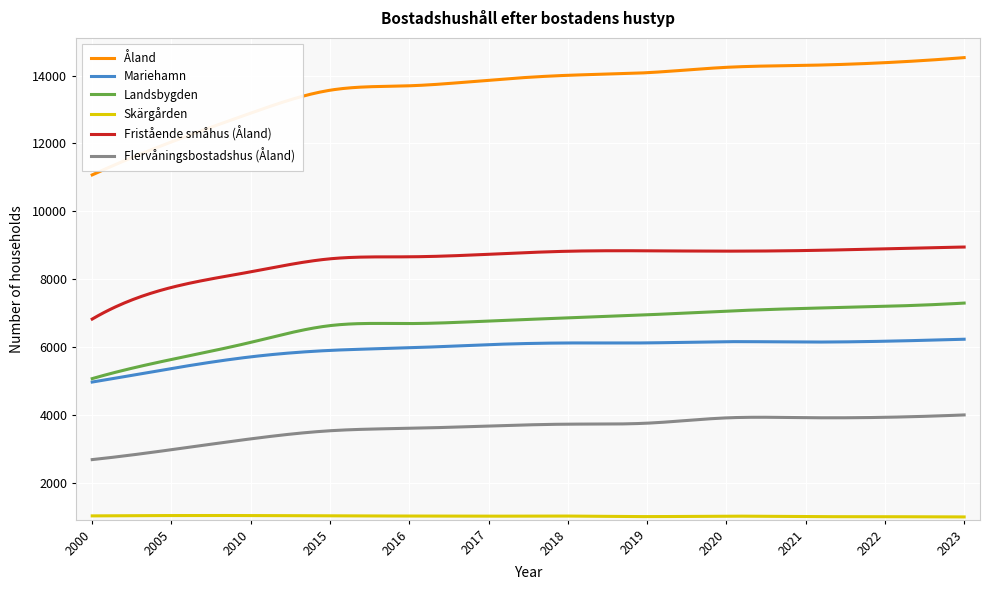

True or false: Fristående småhus (Åland) and Mariehamn cross at least once.

False